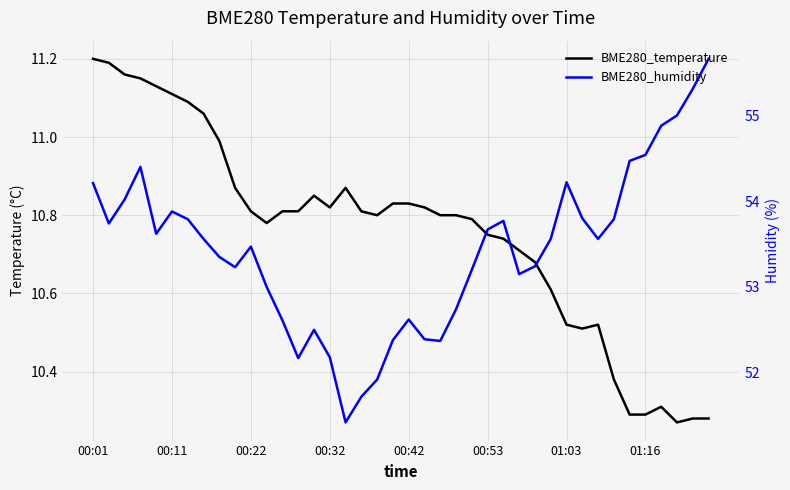

Does the chart have visible grid lines?

Yes